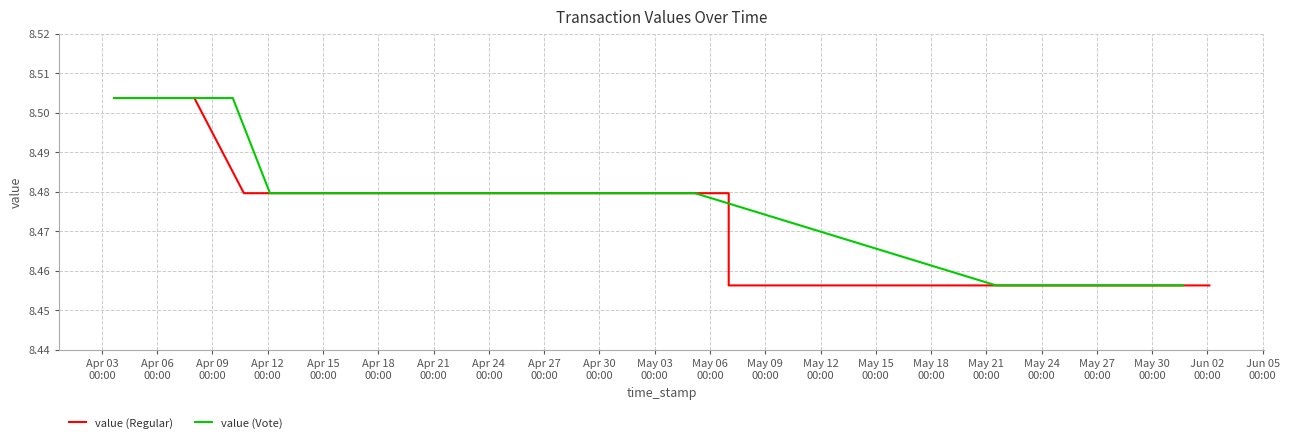

What is the maximum value for value (Vote)?

8.5